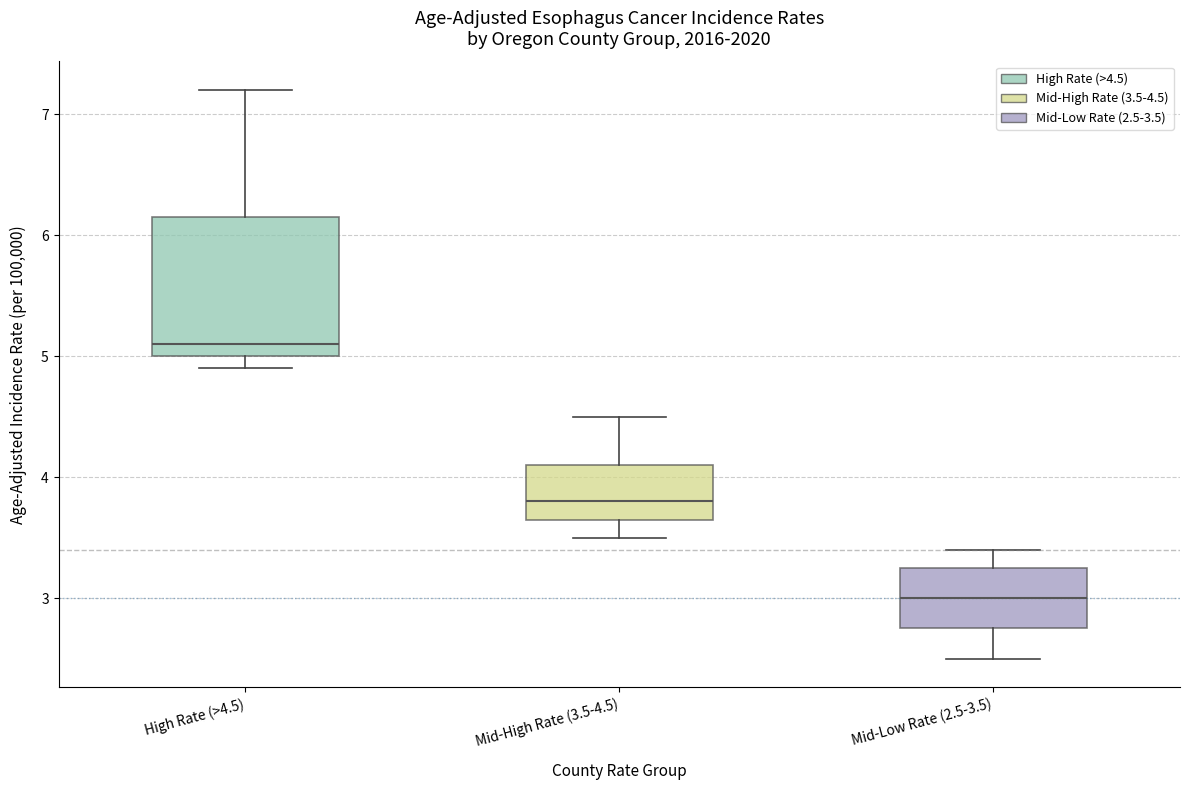

Reading left to right, read every box against the y-axis: the position of its median line, the range the box covers, and the ends of its whiskers. The values are not printed on the chart, so give them approximately, as read against the axis.

High Rate (>4.5): median 5.1, box 5.0 to 6.2, whiskers 4.9 to 7.2
Mid-High Rate (3.5-4.5): median 3.8, box 3.7 to 4.1, whiskers 3.5 to 4.5
Mid-Low Rate (2.5-3.5): median 3.0, box 2.8 to 3.3, whiskers 2.5 to 3.4